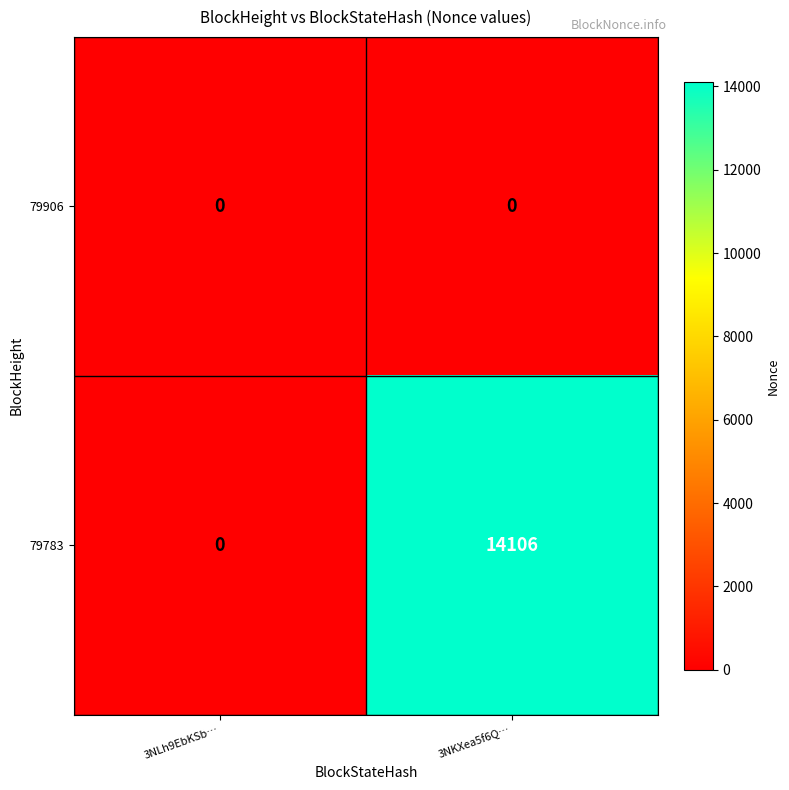

At which category is the sum across all series the highest?

3NKXea5f6Q…